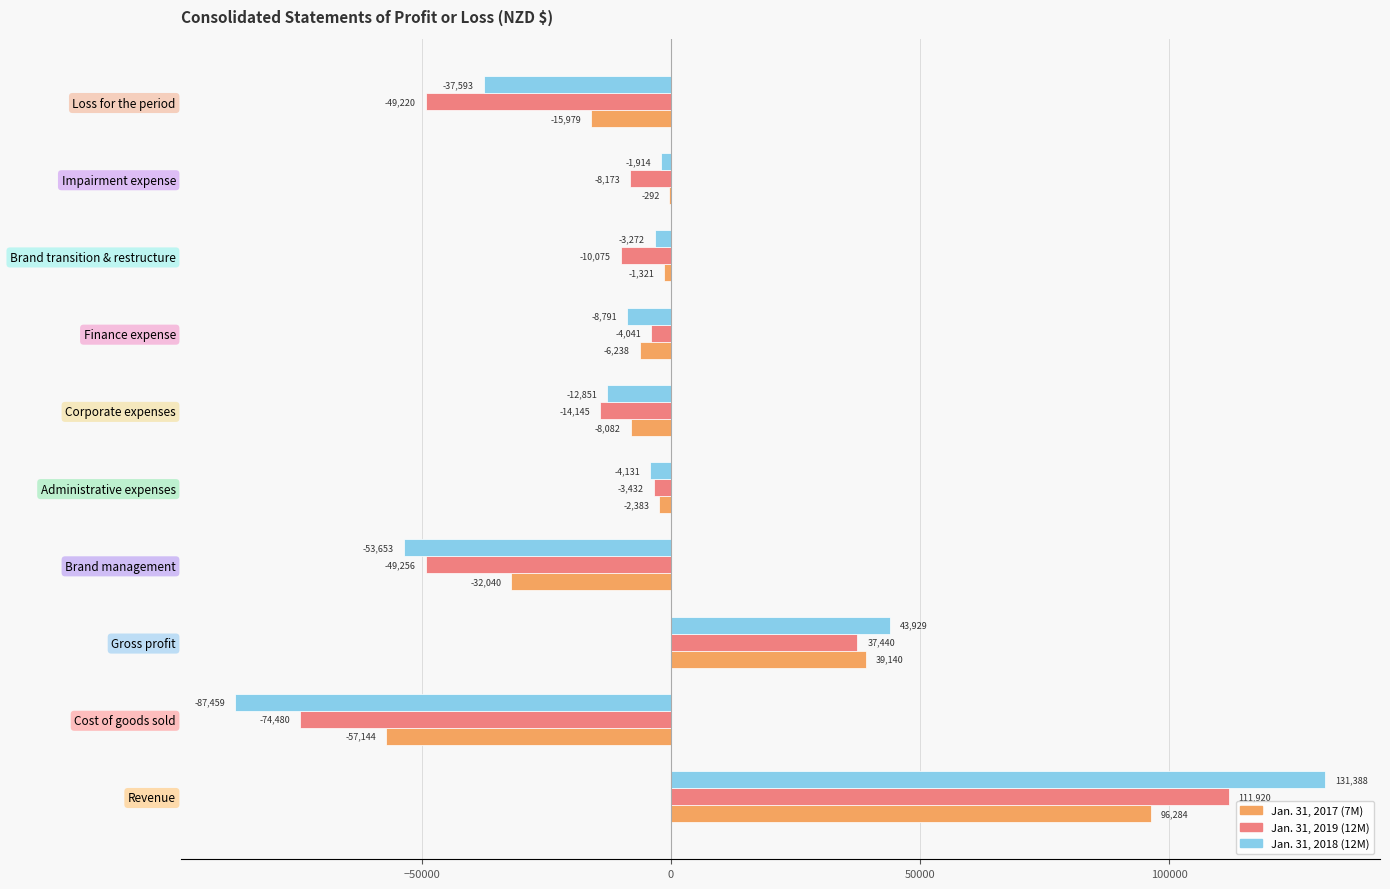

Which series changed the most between Brand management and Administrative expenses?

Jan. 31, 2018 (12M)